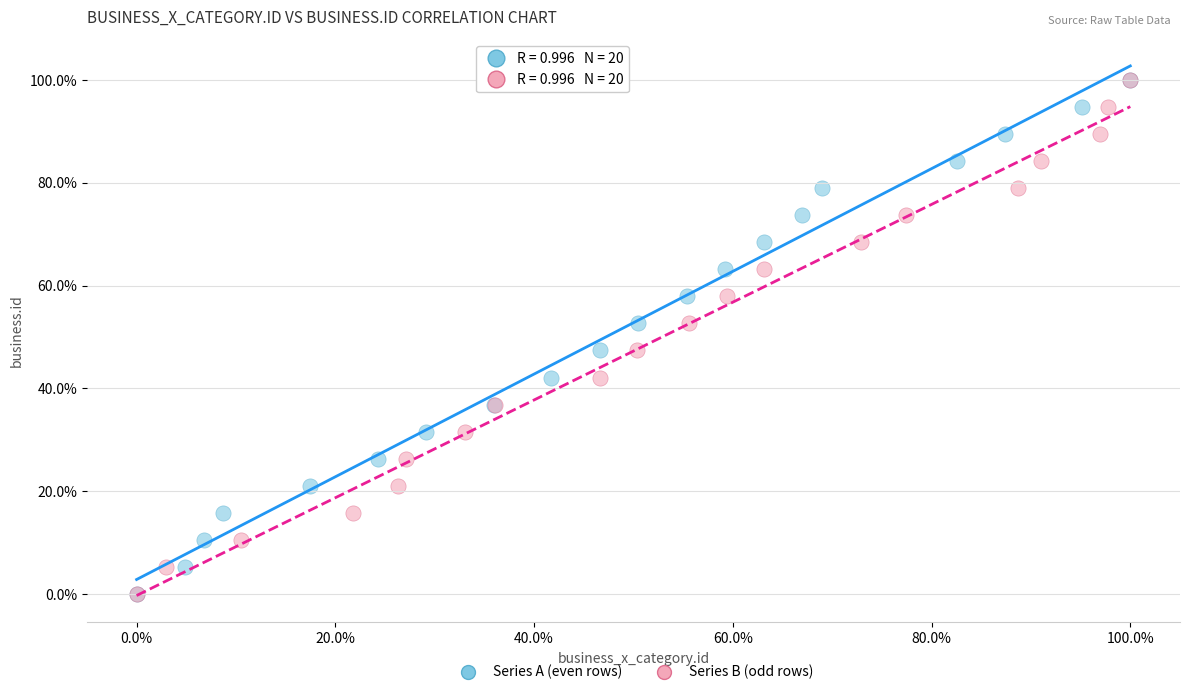

What are all the series names shown in the legend?

Series A (even rows), Series B (odd rows)